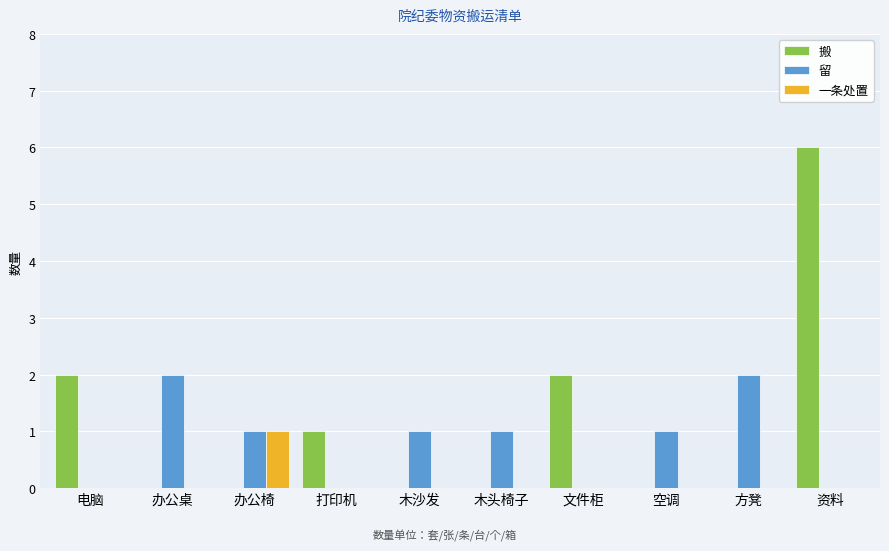

Reading left to right, list all the values displayed in this chart.

搬: 电脑=2	办公桌=0	办公椅=0	打印机=1	木沙发=0	木头椅子=0	文件柜=2	空调=0	方凳=0	资料=6
留: 电脑=0	办公桌=2	办公椅=1	打印机=0	木沙发=1	木头椅子=1	文件柜=0	空调=1	方凳=2	资料=0
一条处置: 电脑=0	办公桌=0	办公椅=1	打印机=0	木沙发=0	木头椅子=0	文件柜=0	空调=0	方凳=0	资料=0